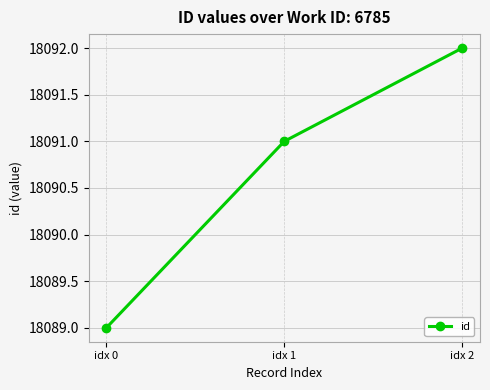

List the labels in order of value, largest first.

idx 2, idx 1, idx 0